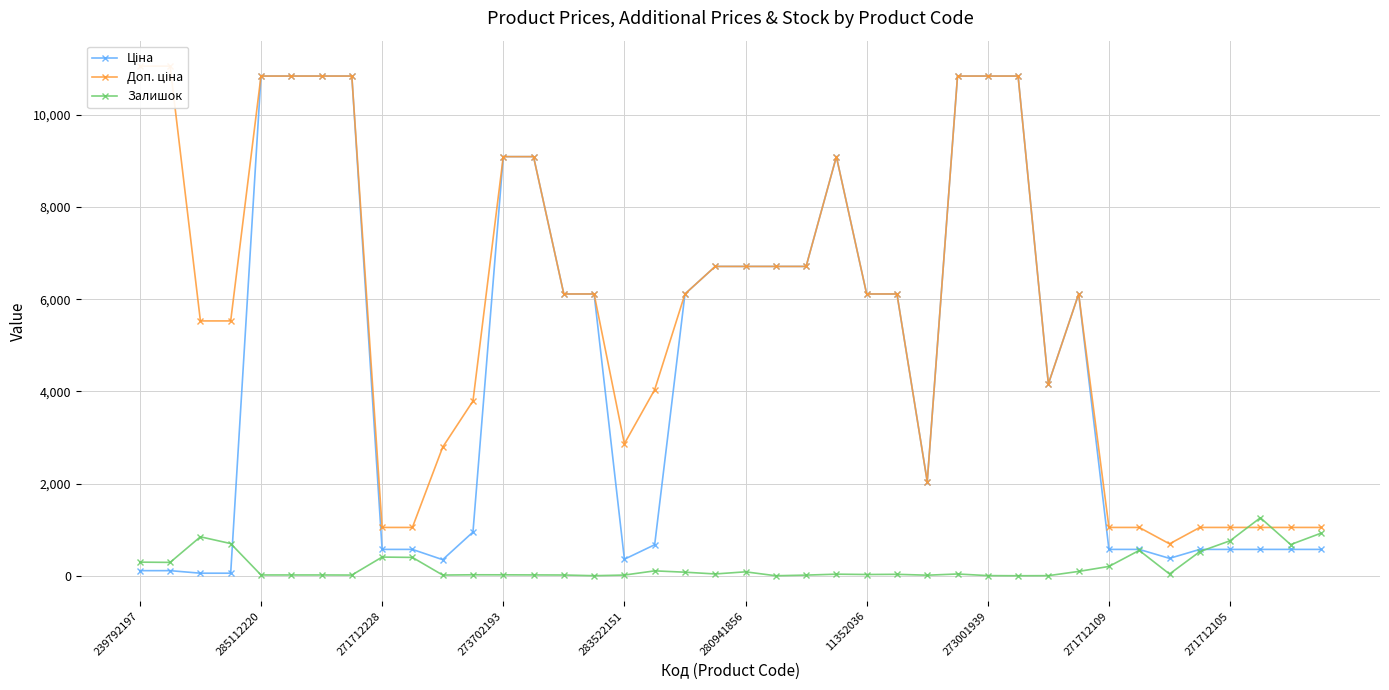

What is the highest value of the Залишок series?

1258.0